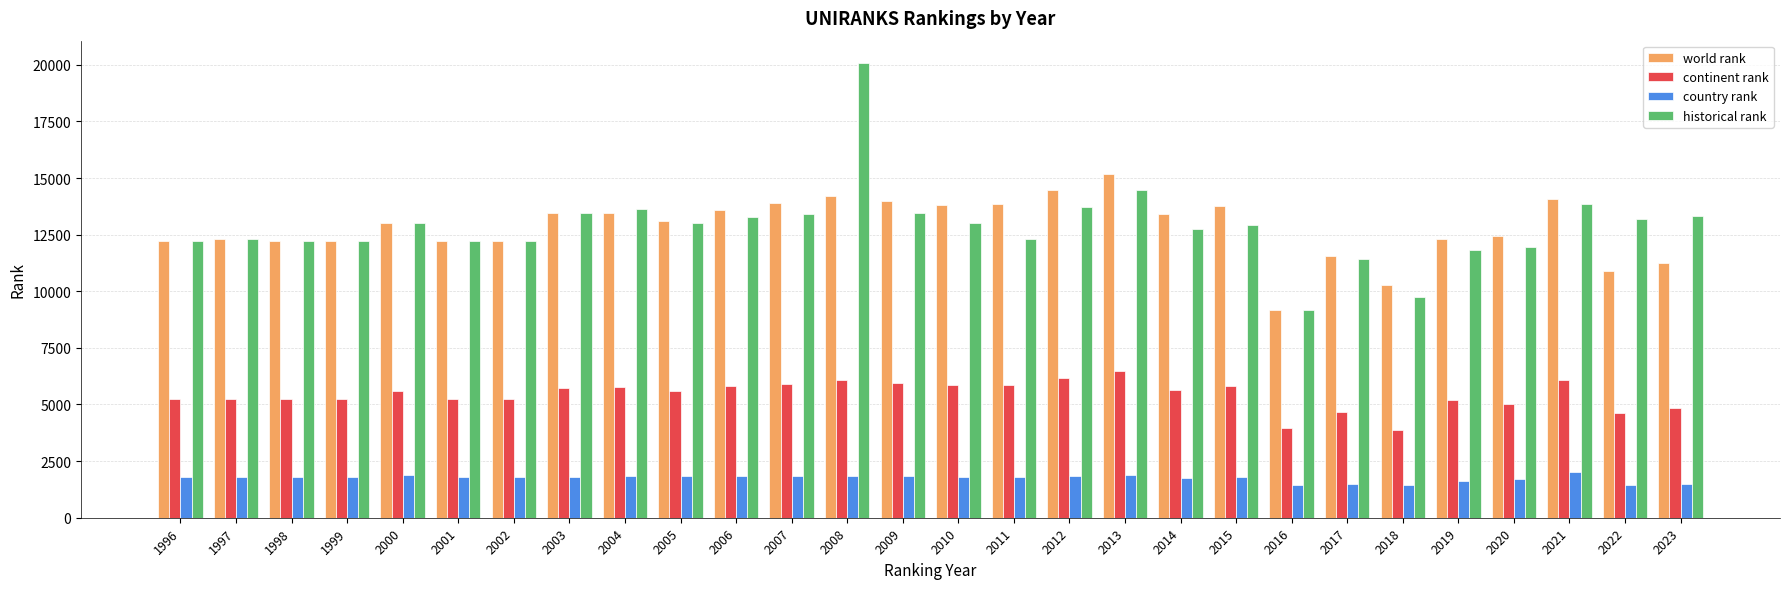

Count the number of data series in this chart.

4